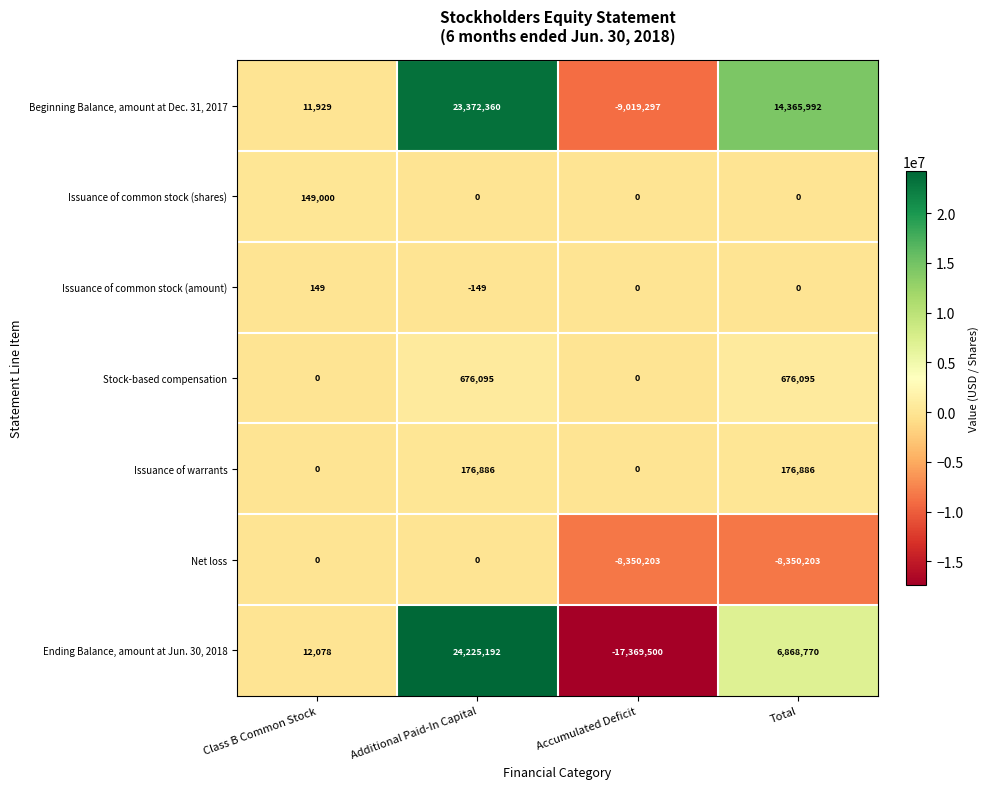

Which series has the largest range (max minus min)?

Ending Balance, amount at Jun. 30, 2018